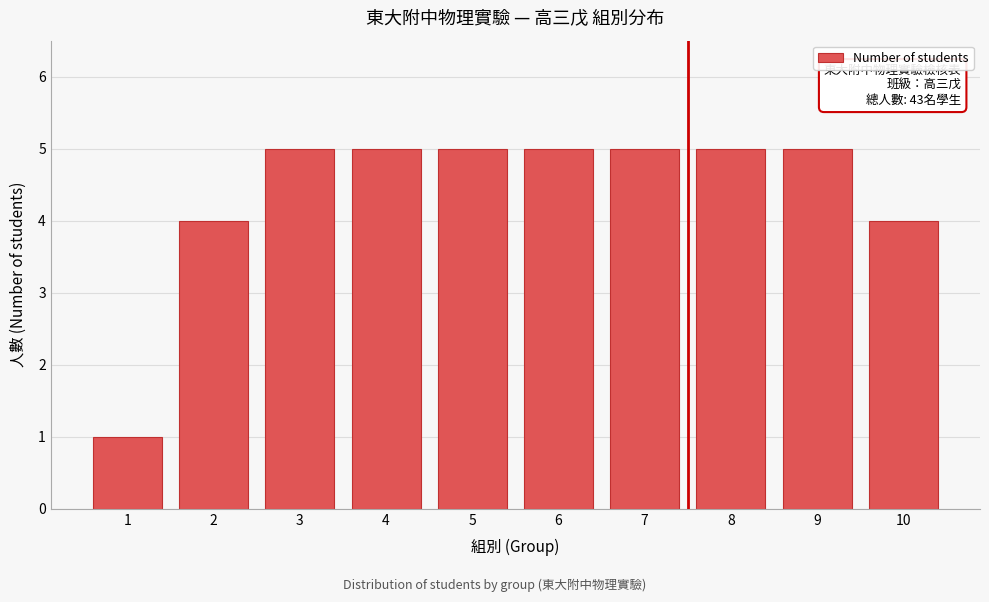

Reading left to right, list all the values displayed in this chart.

1=1	2=4	3=5	4=5	5=5	6=5	7=5	8=5	9=5	10=4